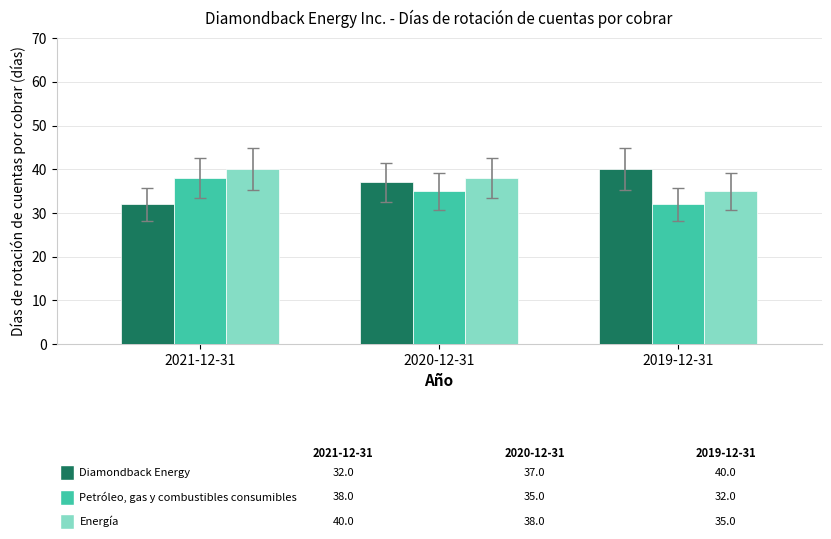

What is the difference between the highest and lowest values at 2019-12-31?

8